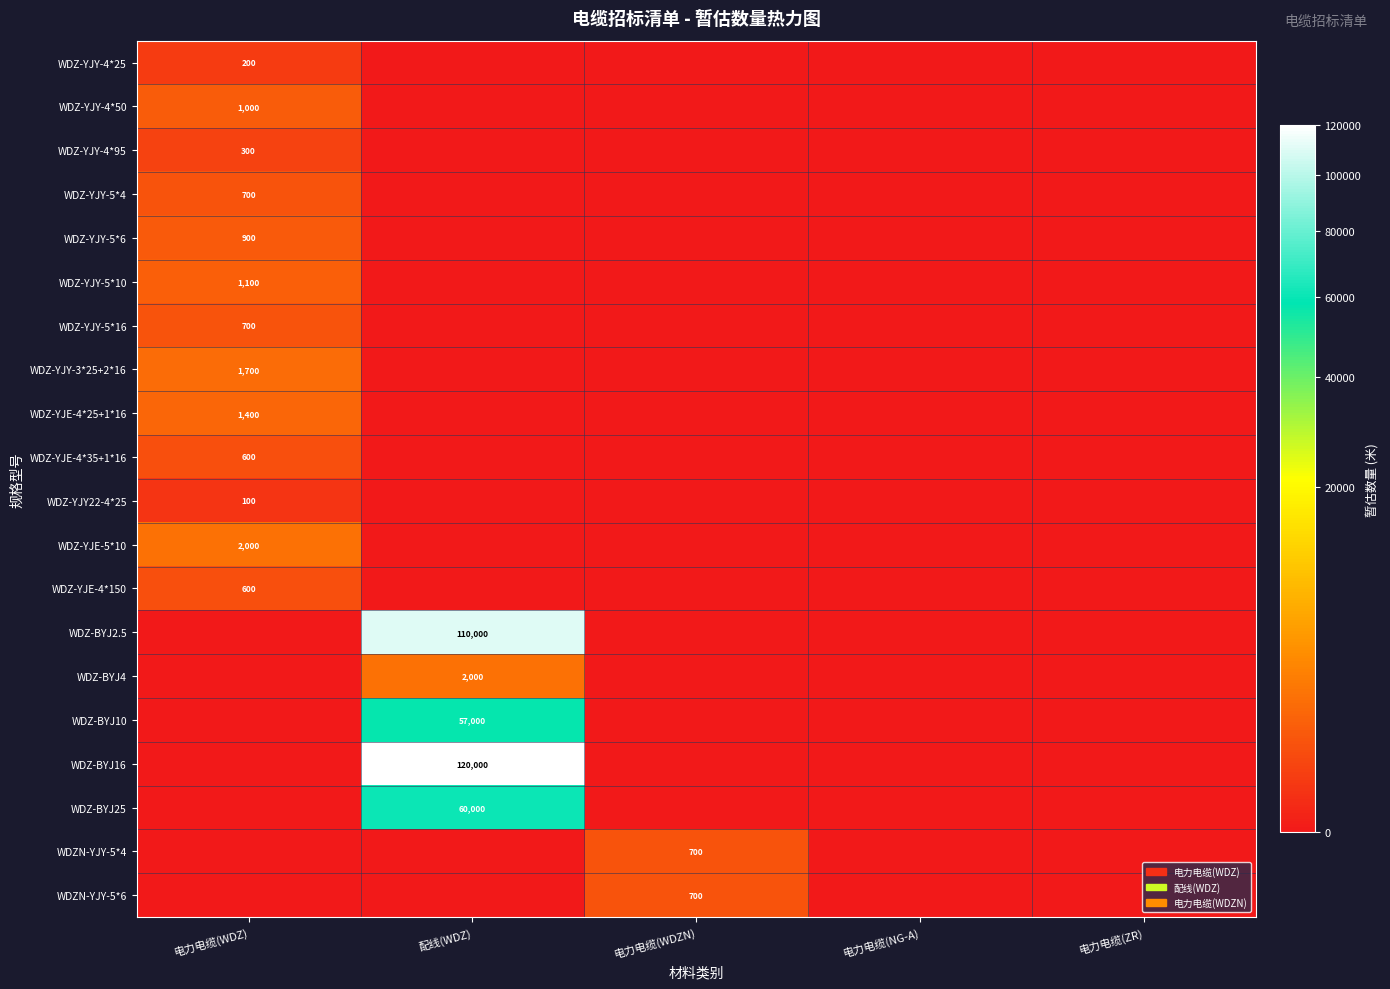

The WDZ-BYJ25 series shows 60000 at 配线(WDZ). True or false?

True